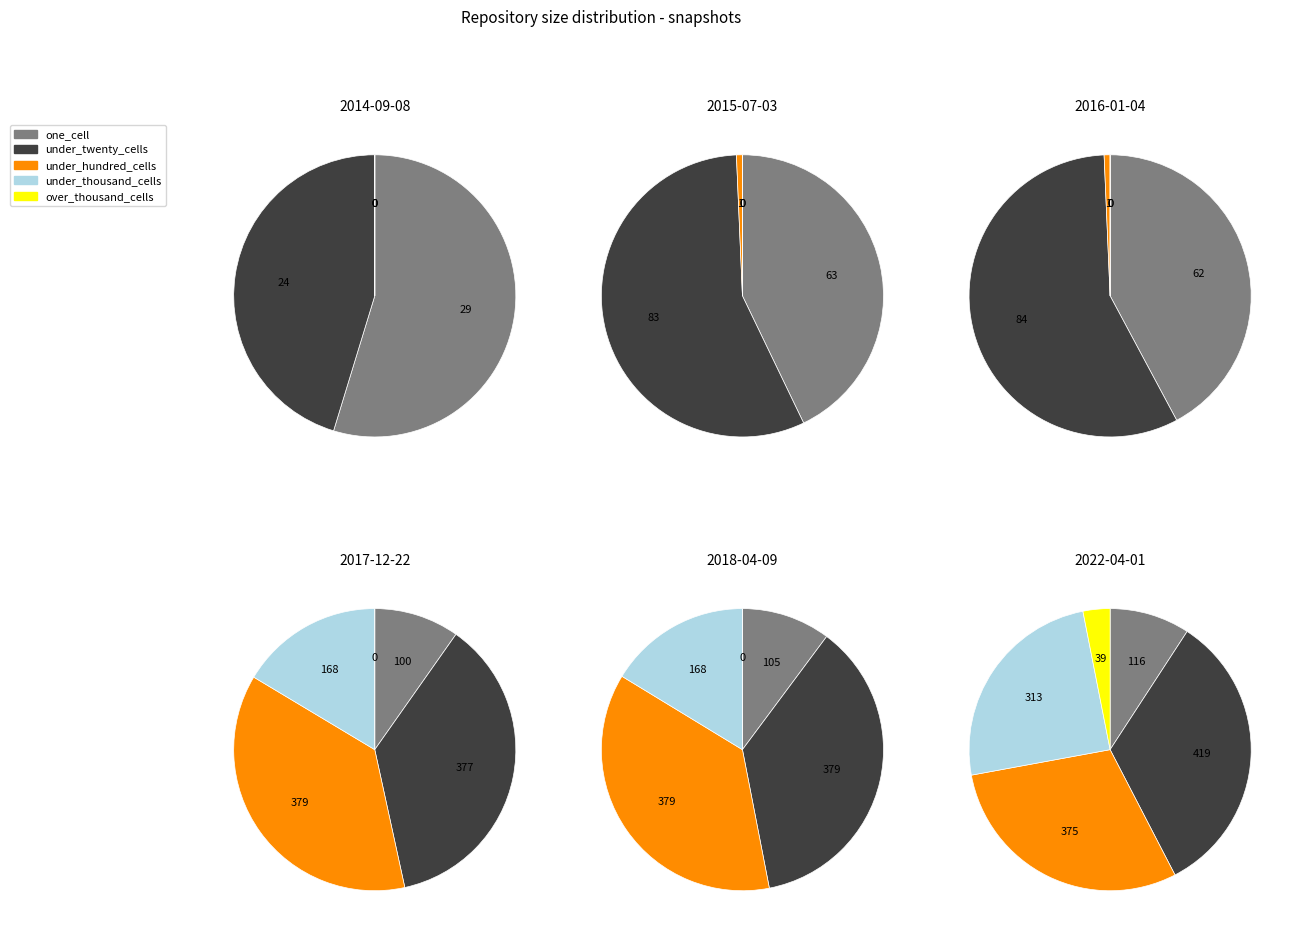

True or false: 2016-01-04 accounts for 21% of the total.

False